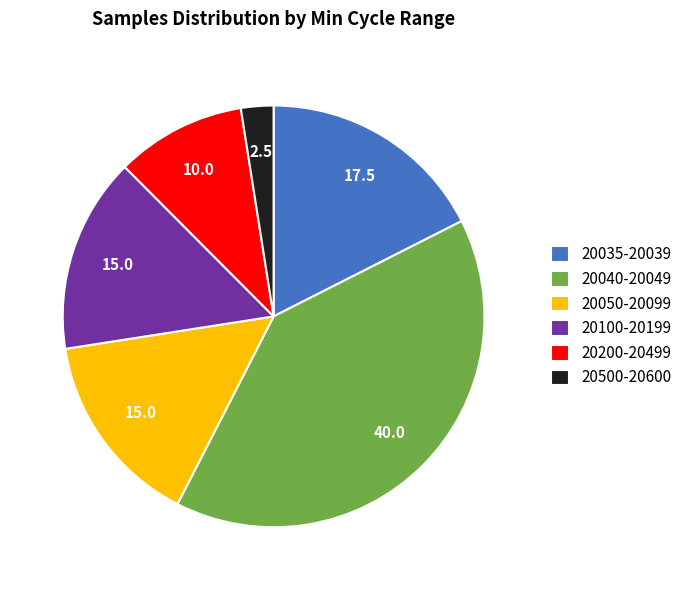

What is the largest slice in the pie chart?

20040-20049